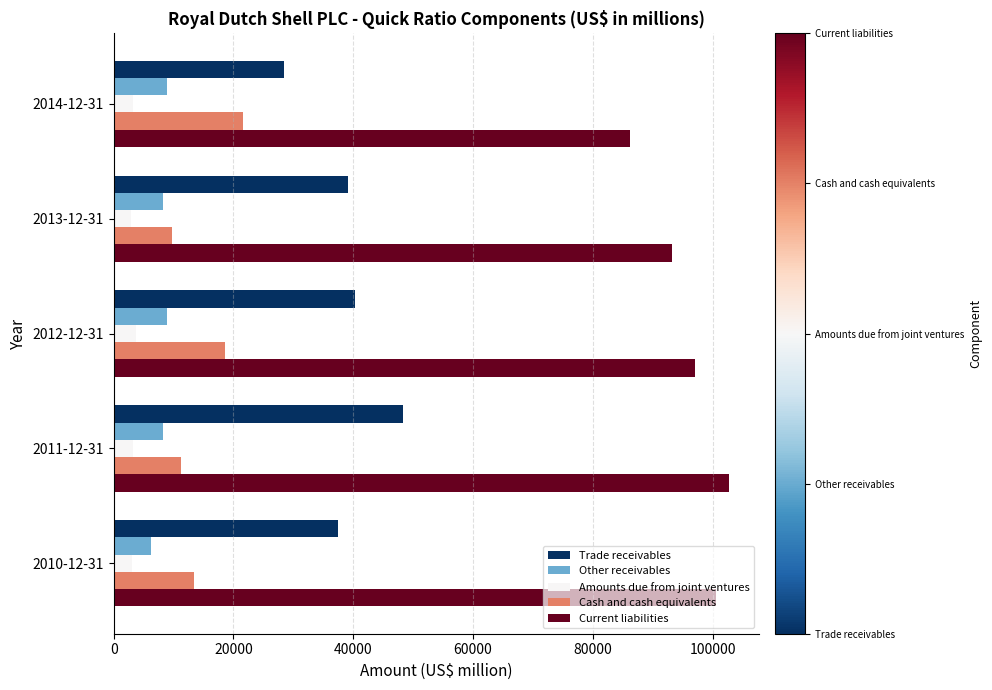

List the series in order of their peak value, highest first.

Current liabilities, Trade receivables, Cash and cash equivalents, Other receivables, Amounts due from joint ventures